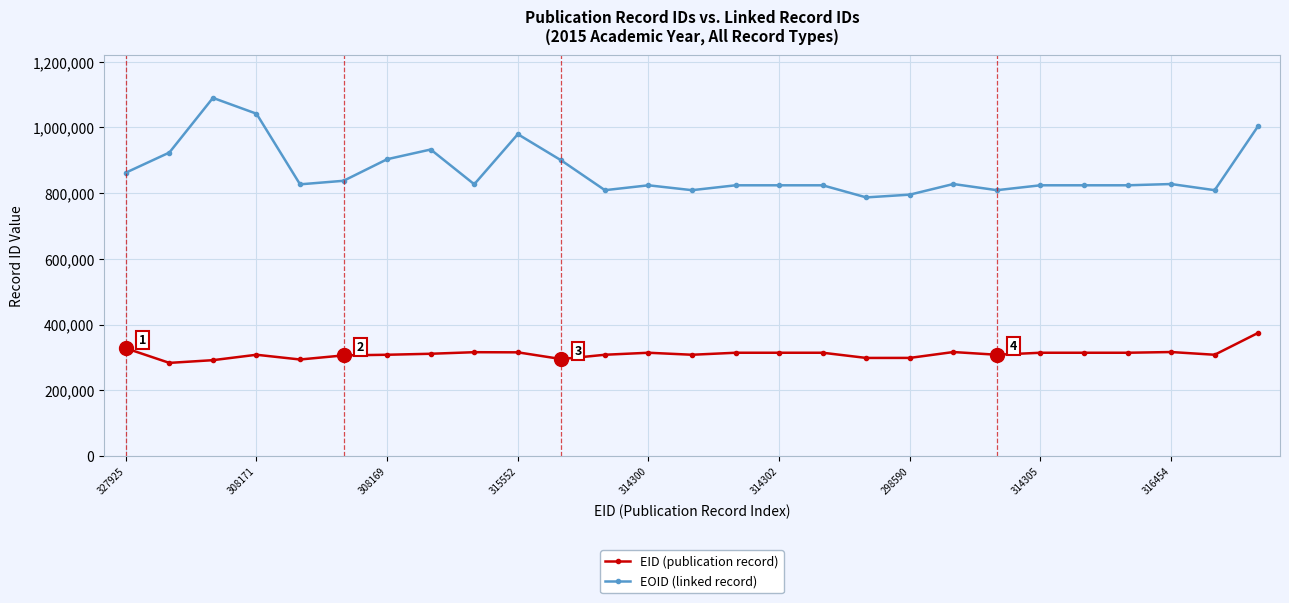

Which series has the largest total across all categories?

EOID (linked record)